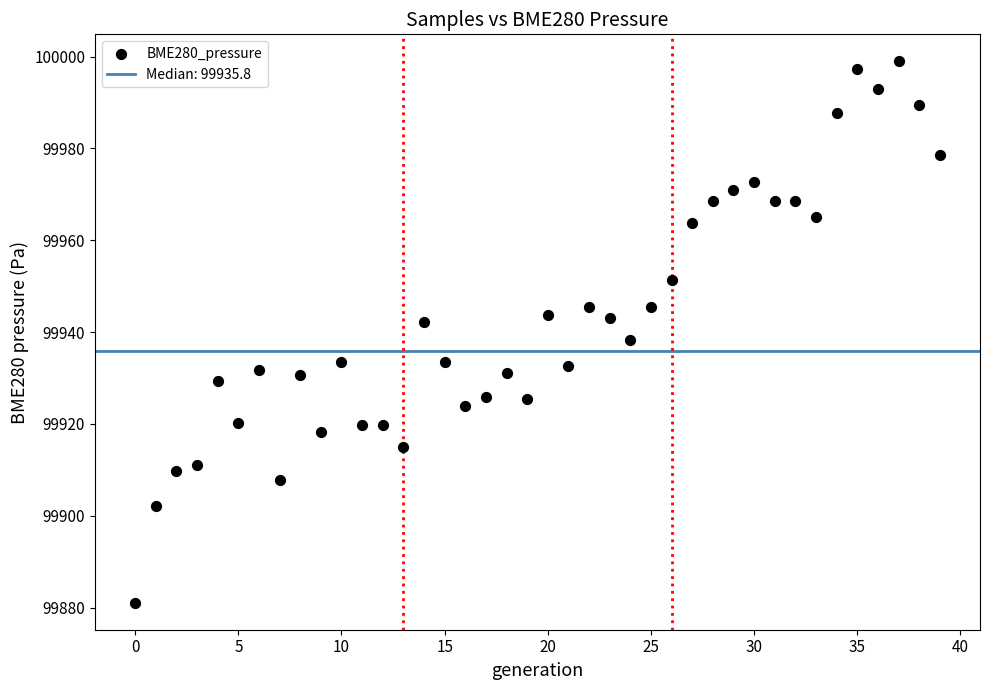

What is the range of Y values (max minus min)?

117.9